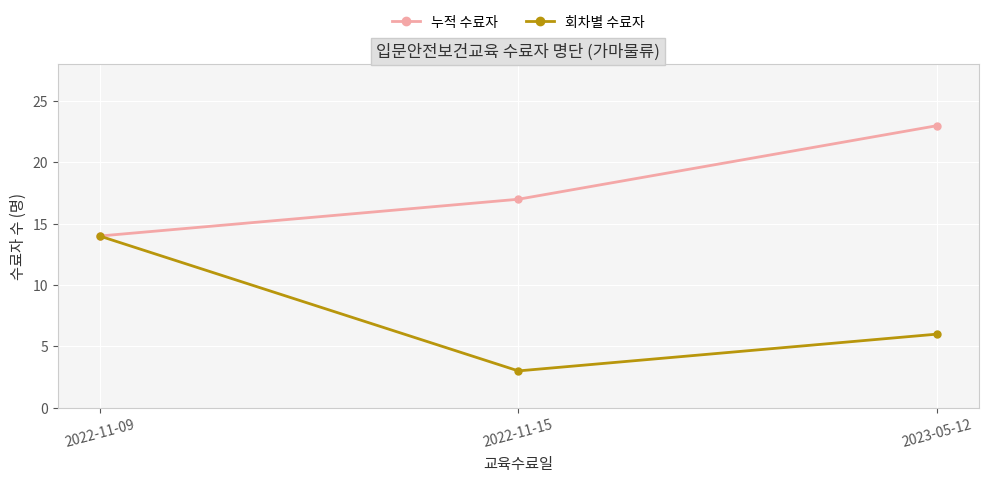

What are all the series names shown in the legend?

누적 수료자, 회차별 수료자